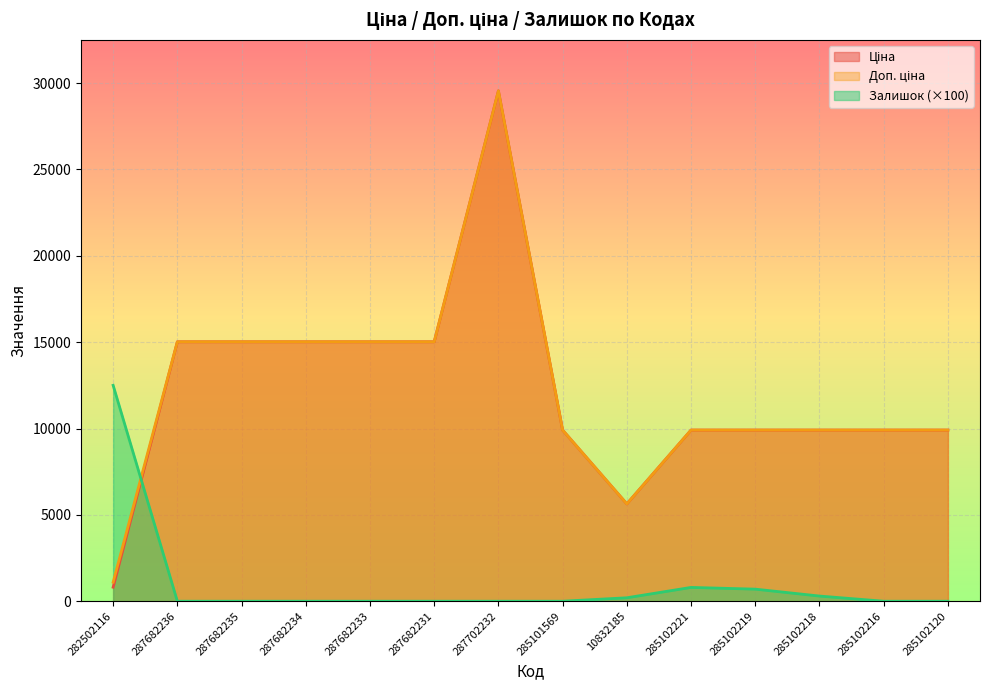

Reading left to right, extract all data points from this chart.

Ціна: 813.0	15019.2	15019.2	15019.2	15019.2	15019.2	29548.9	9908.5	5636.0	9908.5	9908.5	9908.5	9908.5	9908.5
Доп. ціна: 1101.8	15019.2	15019.2	15019.2	15019.2	15019.2	29548.9	9908.5	5636.0	9908.5	9908.5	9908.5	9908.5	9908.5
Залишок: 12500.0	0.0	0.0	0.0	0.0	0.0	0.0	0.0	200.0	800.0	700.0	300.0	0.0	0.0